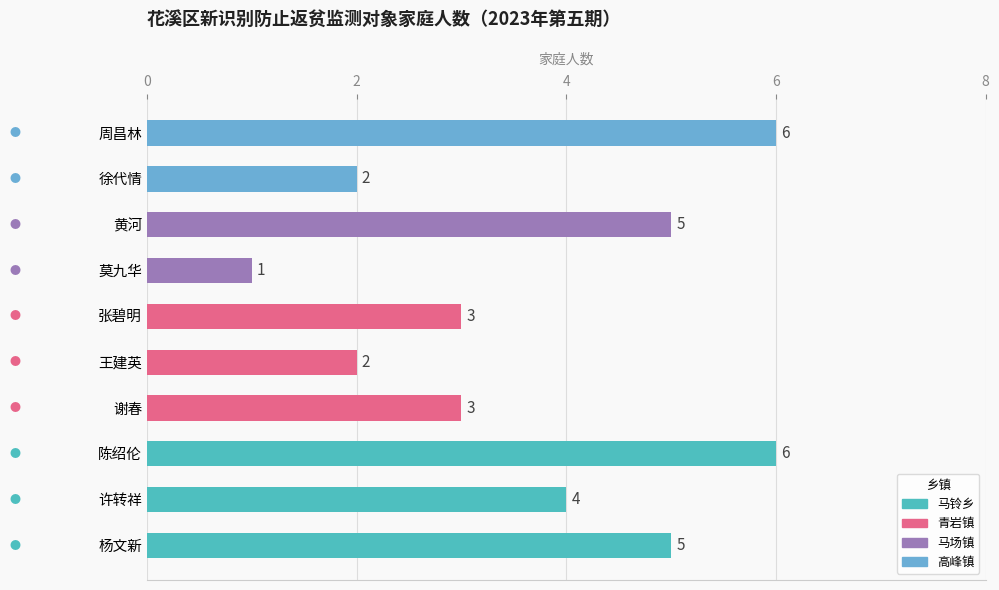

Which label corresponds to the smallest value in the chart?

莫九华